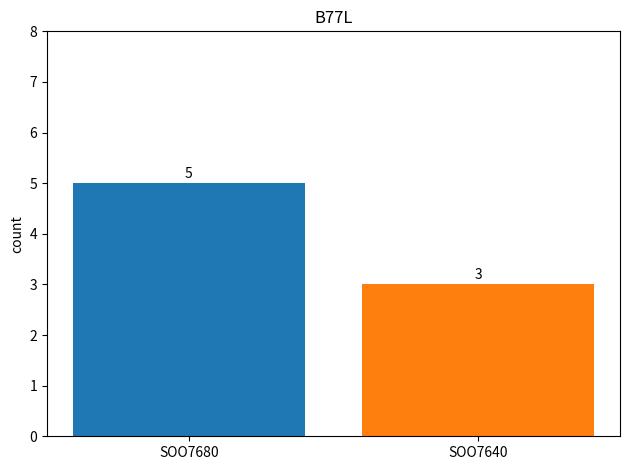

Is it true that the value at SOO7680 is 9?

False